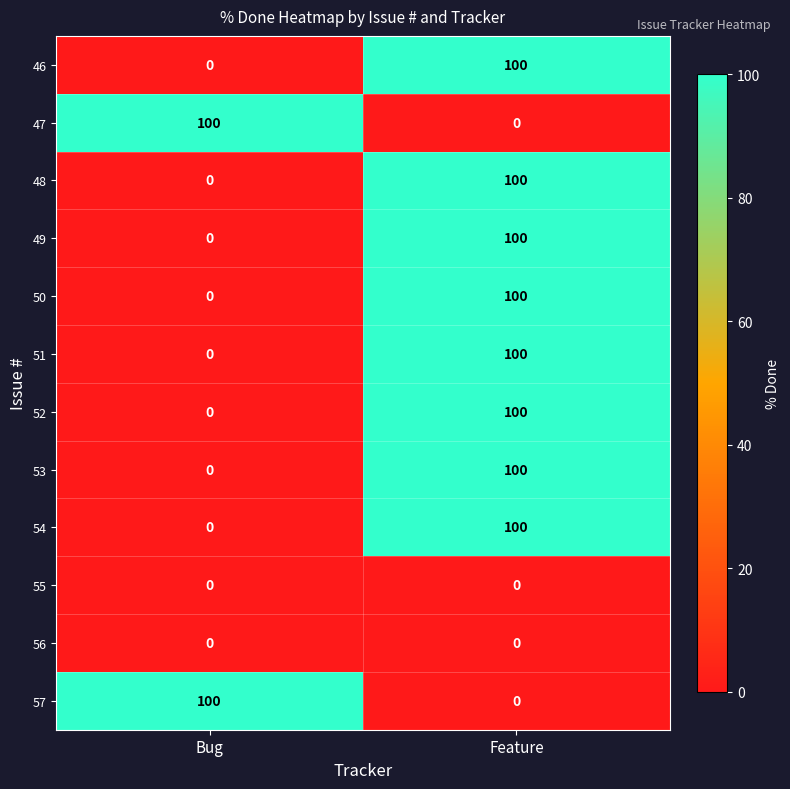

Rank the categories by 54 value from lowest to highest.

Bug, Feature